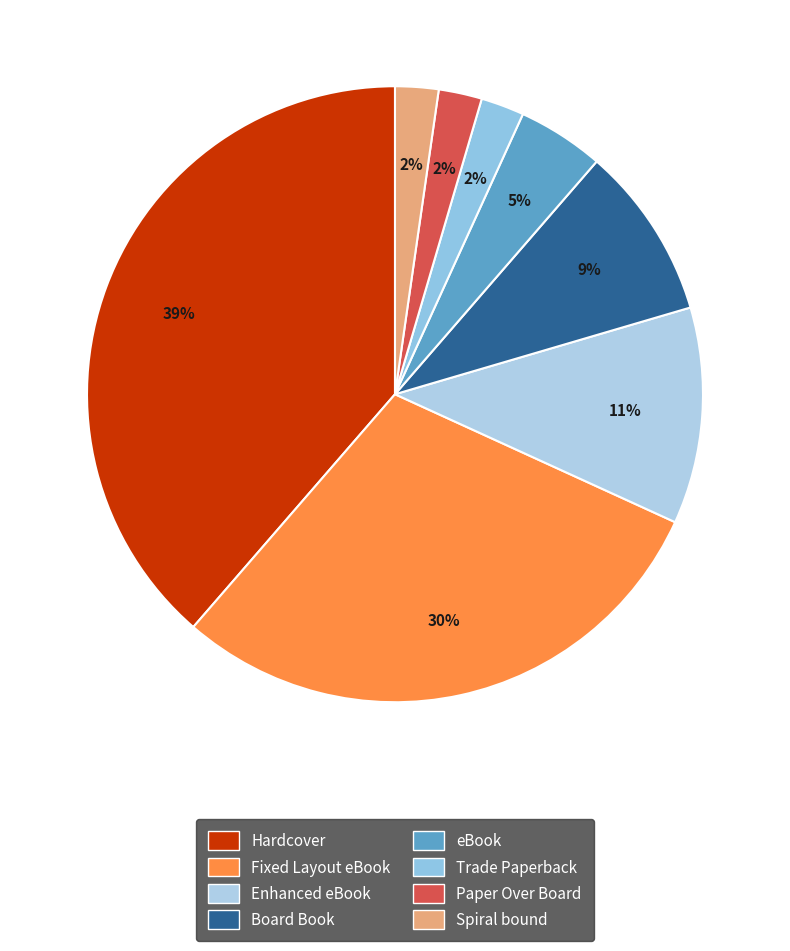

To the nearest percent, what is the combined percentage of eBook and Spiral bound?

7%